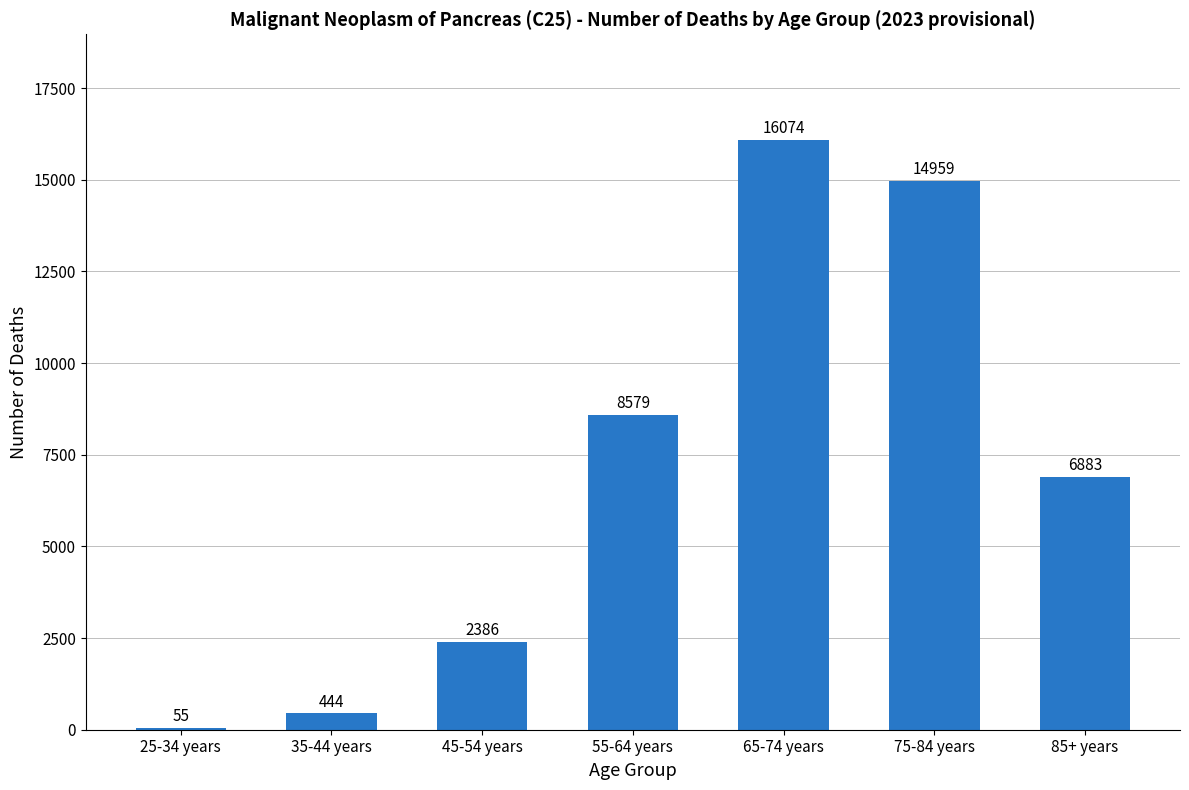

At which label is the value closest to 8064?

55-64 years